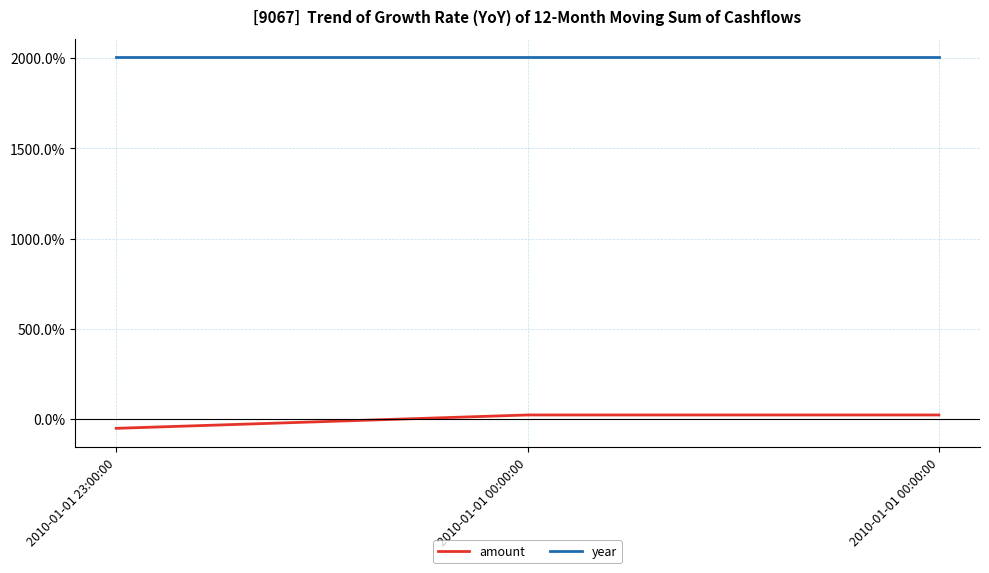

What value does the amount series have at 2010-01-01 00:00:00?

23.5